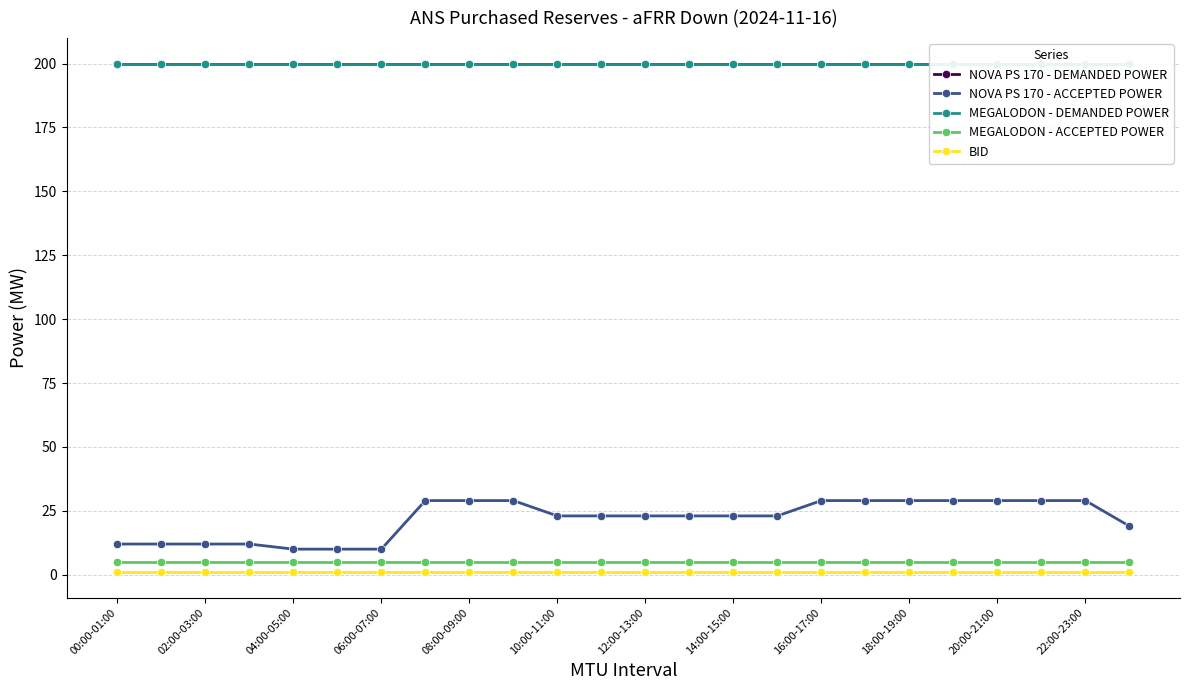

True or false: BID and MEGALODON - DEMANDED POWER intersect in this chart.

False